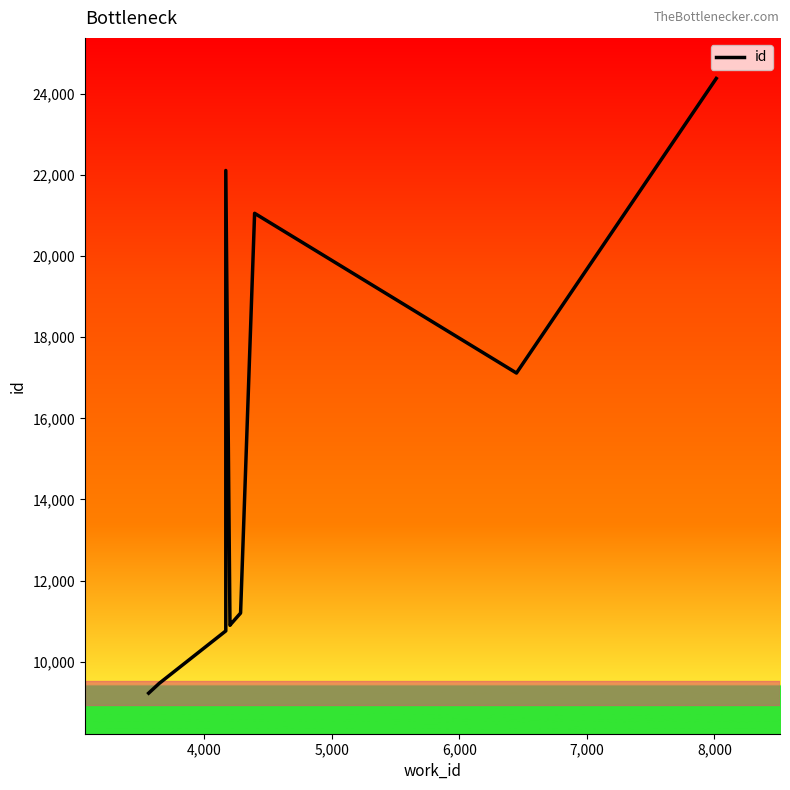

Reading right to left, what are all the values shown in this chart?

24376	17116	21053	11201	10936	10899	22108	10761	9468	9227